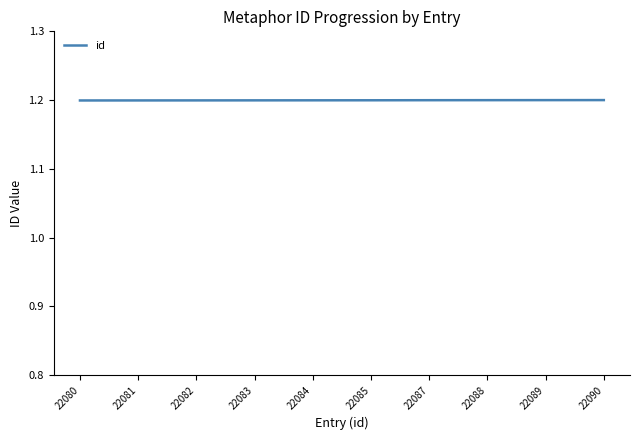

Count the number of data series in this chart.

1